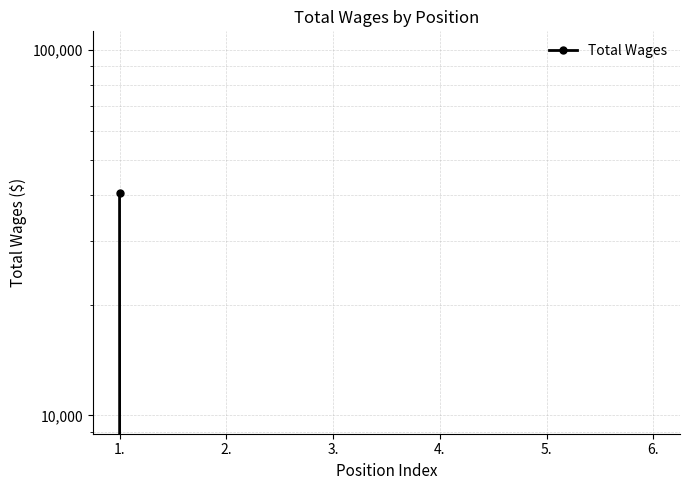

How many lines are shown in the chart?

1